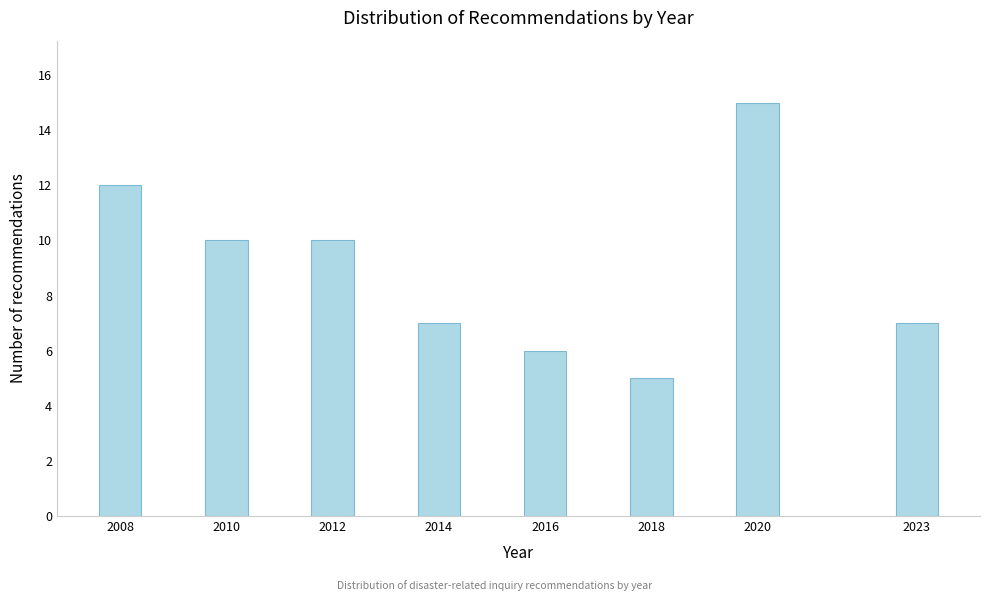

Reading left to right, what are all the values shown in this chart?

12	10	10	7	6	5	15	7